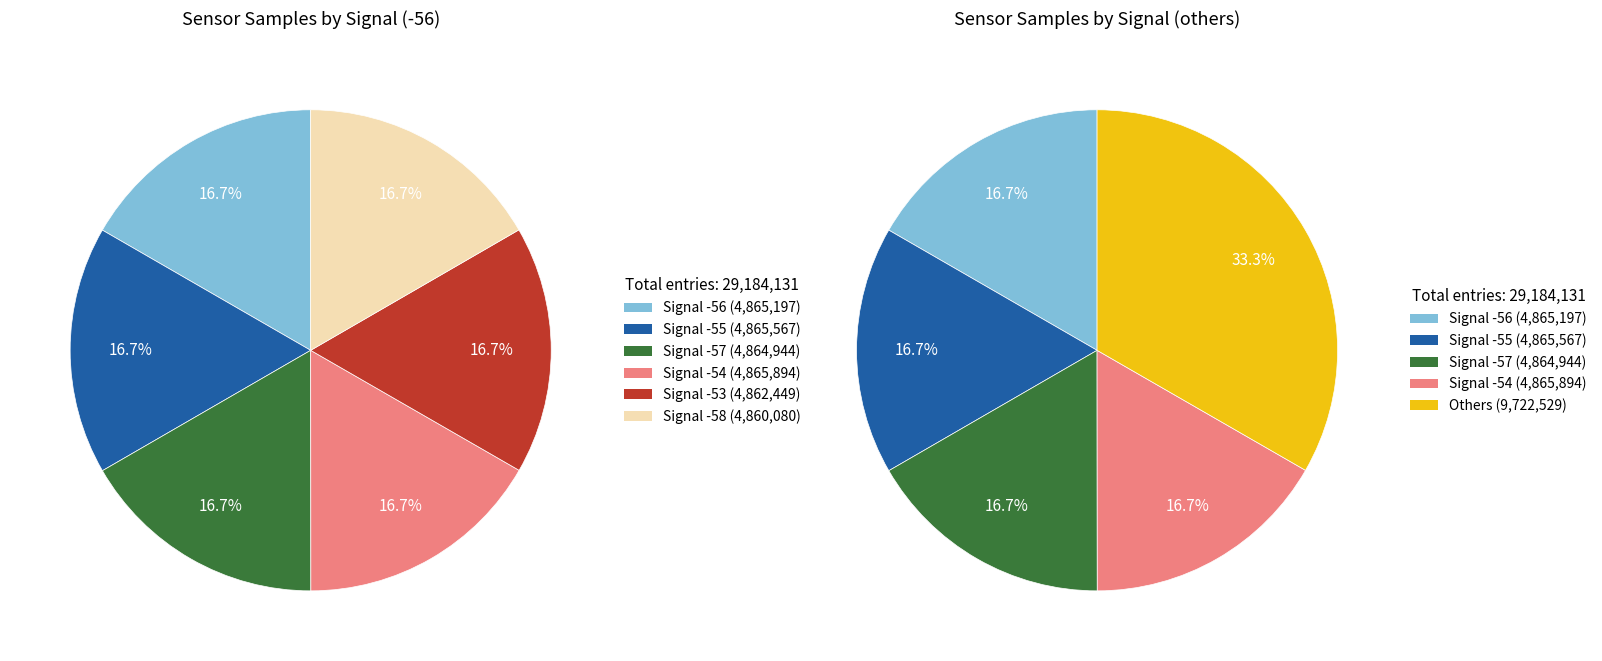

True or false: Signal -56 accounts for 17% of the total.

True